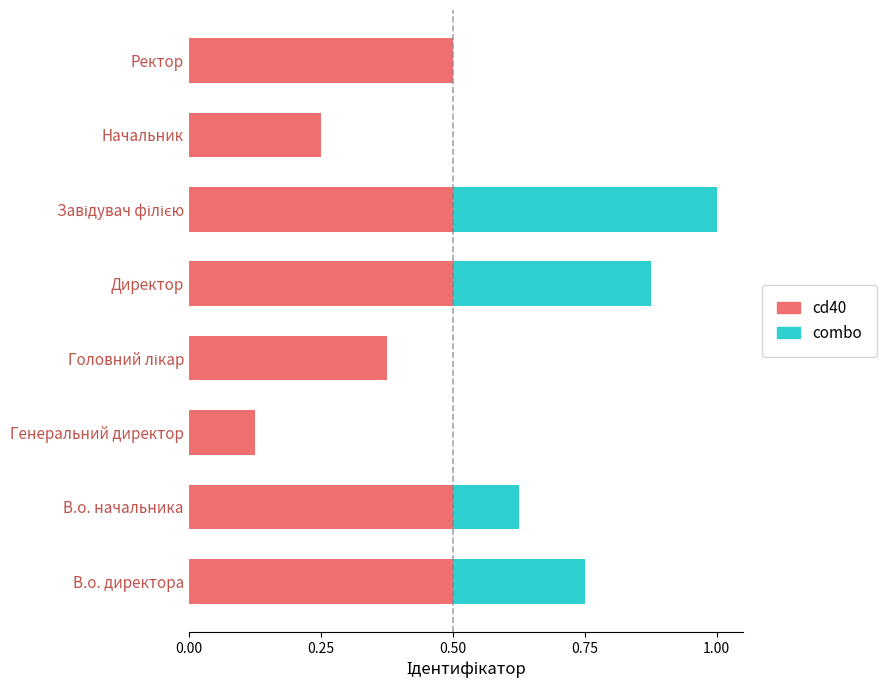

What is the total value across all series at В.о. начальника?

0.6